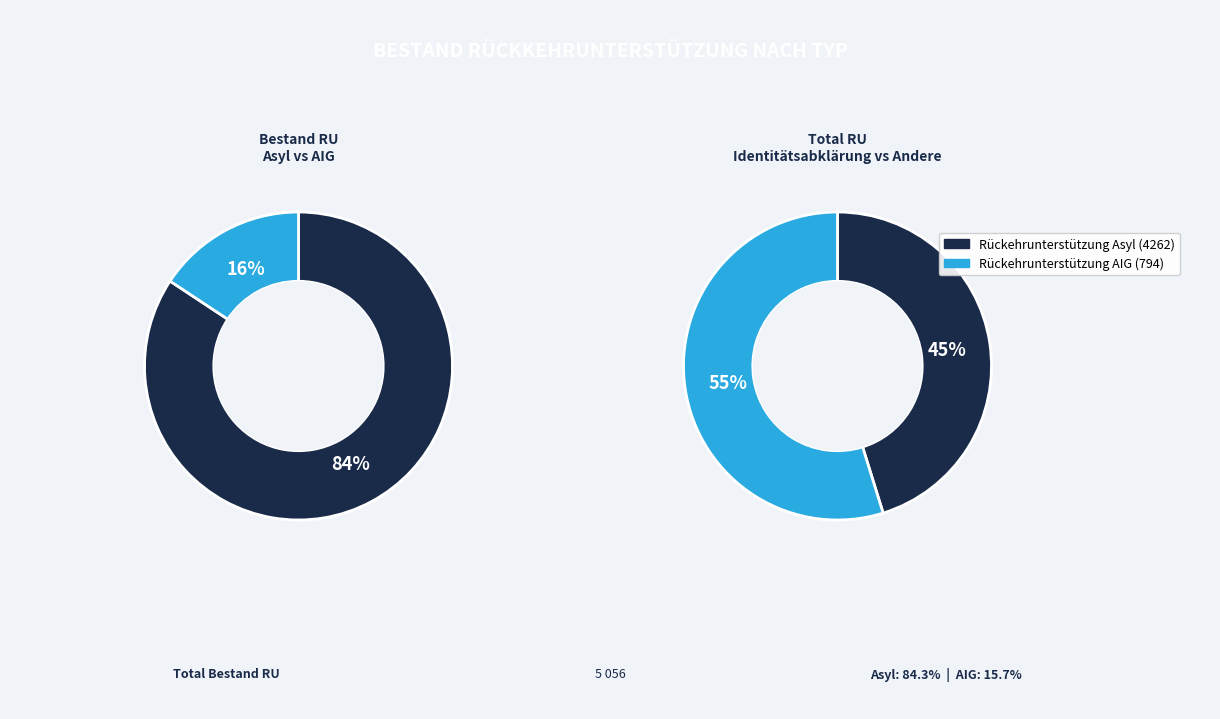

To the nearest percent, what is the combined percentage of Rückehrunterstützung Asyl and Rückehrunterstützung AIG?

100%